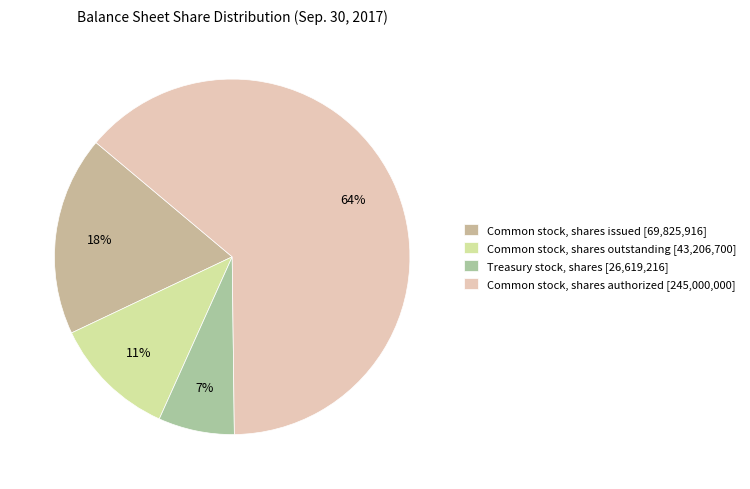

Approximately how many times larger is the value at Common stock, shares authorized compared to Treasury stock, shares?

9.2